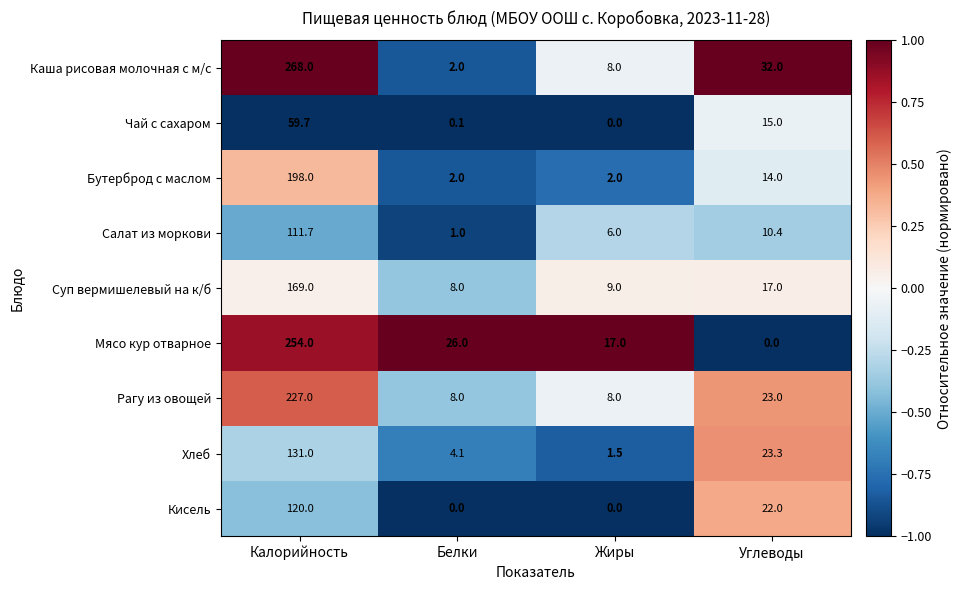

At which category does the chart reach its peak across all series?

Калорийность